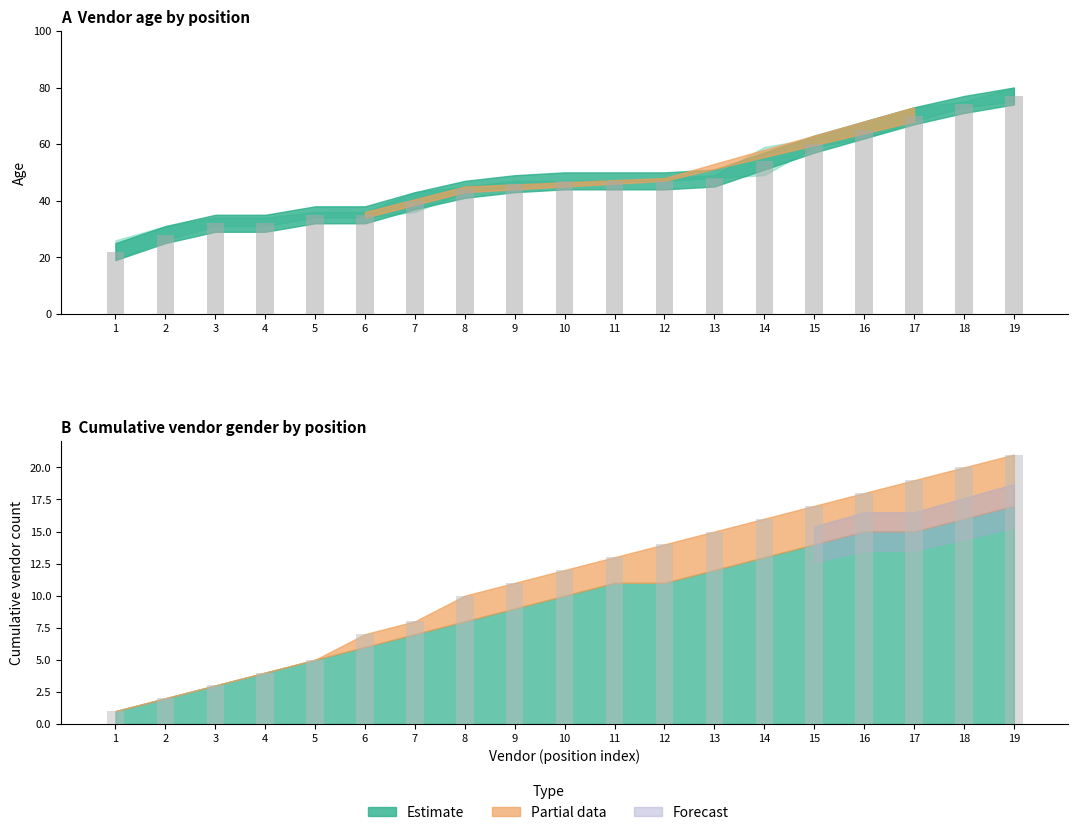

How many values in the Age mid (bar) series are below 47?

9